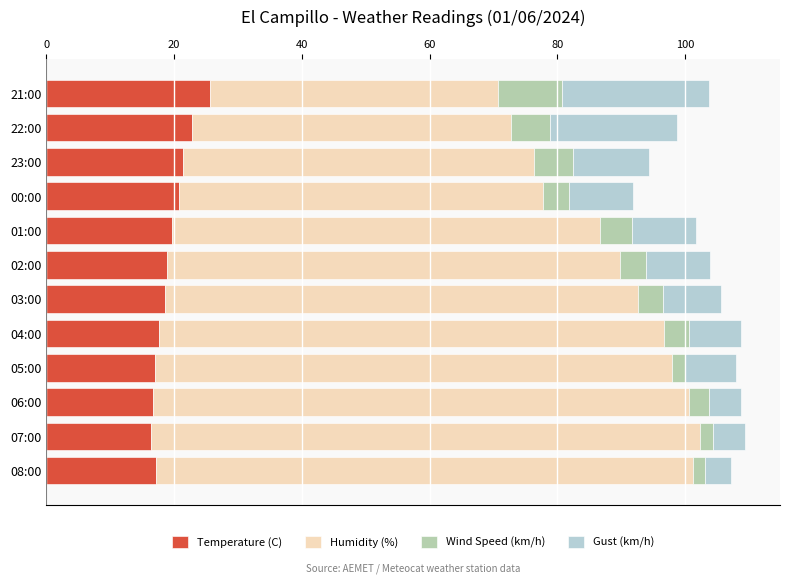

Is it true that Temperature (C) equals 43.0 at 21:00?

False